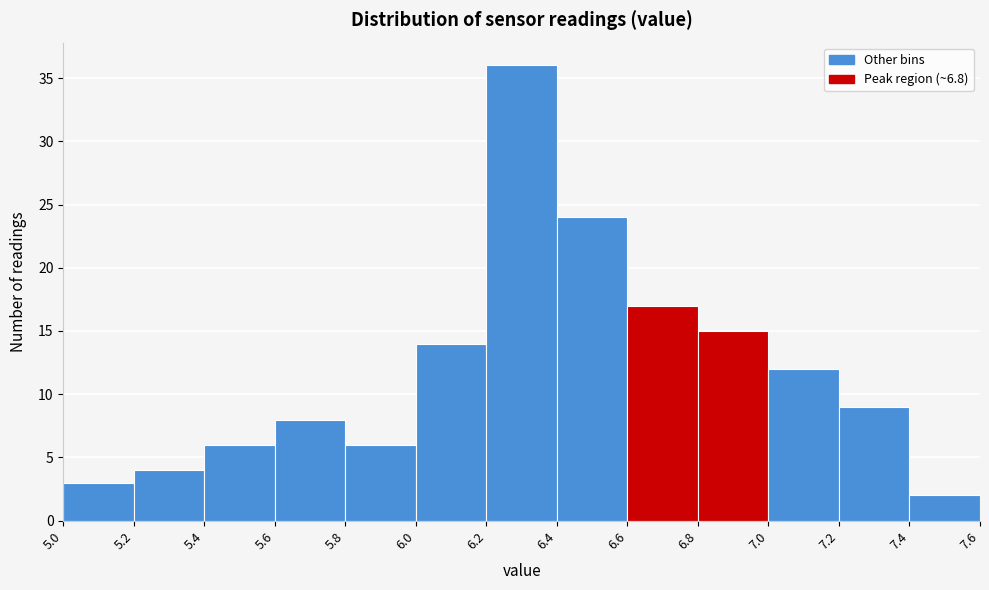

Reading left to right, list every bar in this chart as the range it spans on the x-axis followed by its height. The values are not printed on the chart, so give them approximately, as read against the axis.

5.0 to 5.2: 3
5.2 to 5.4: 4
5.4 to 5.6: 6
5.6 to 5.8: 8
5.8 to 6.0: 6
6.0 to 6.2: 14
6.2 to 6.4: 36
6.4 to 6.6: 24
6.6 to 6.8: 17
6.8 to 7.0: 15
7.0 to 7.2: 12
7.2 to 7.4: 9
7.4 to 7.6: 2